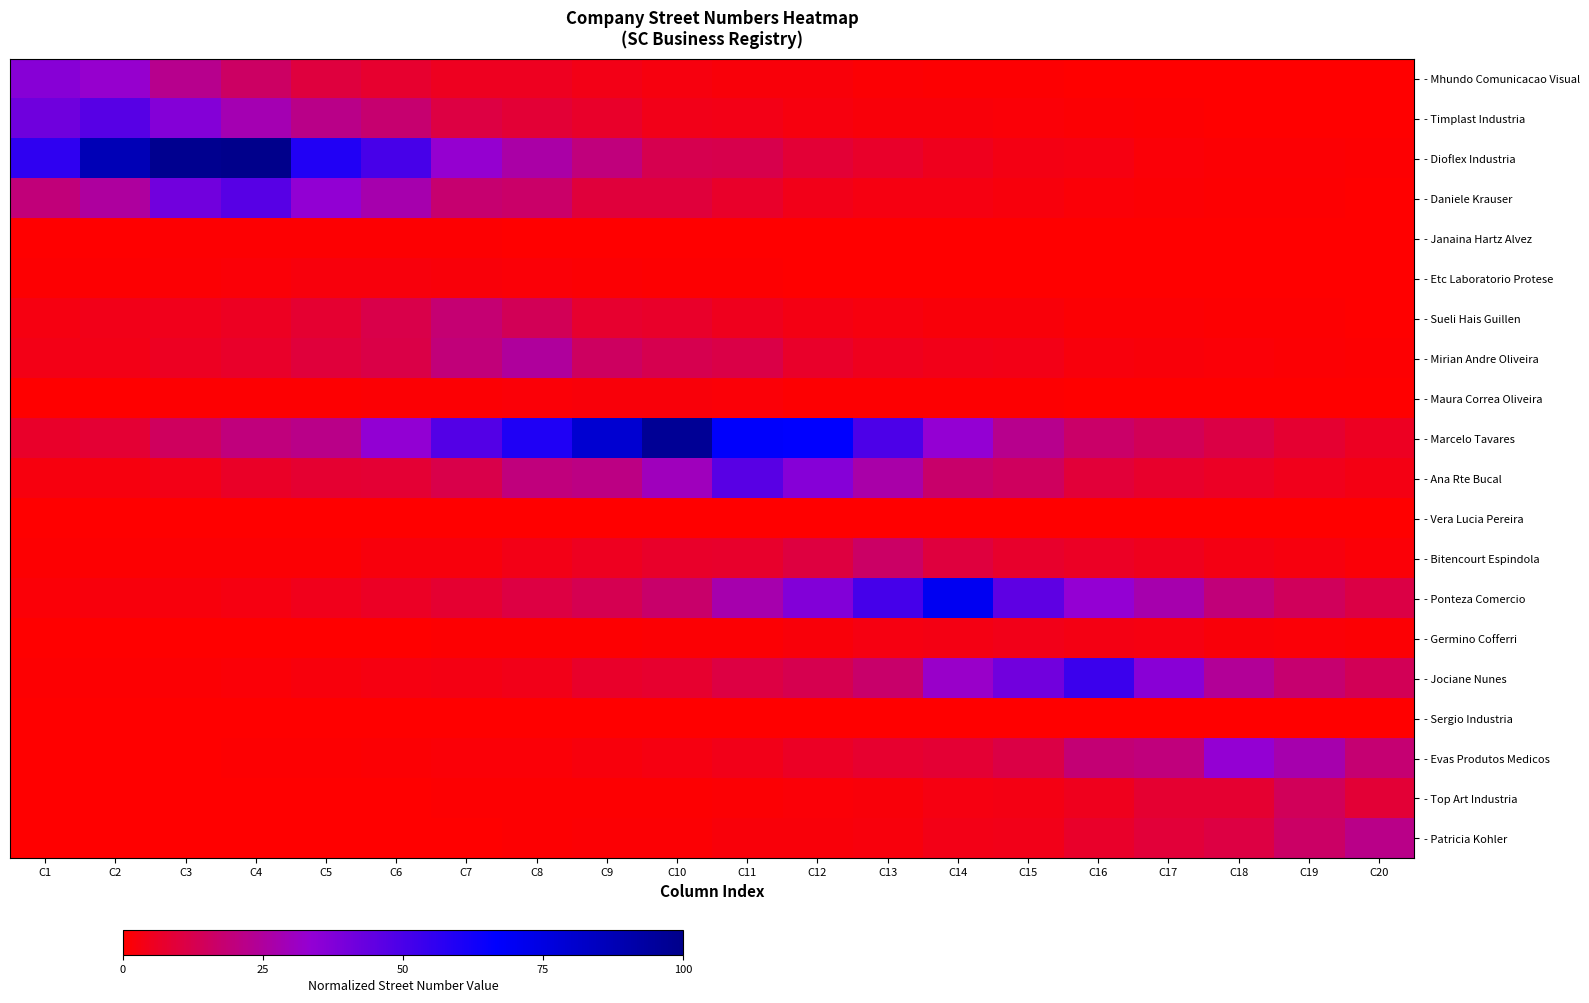

Between C8 and C15, which series saw the biggest shift?

- Marcelo Tavares